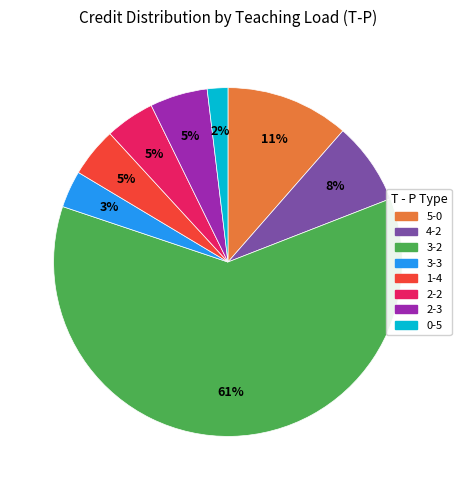

Is it true that 0-5 is 2% of the pie?

True